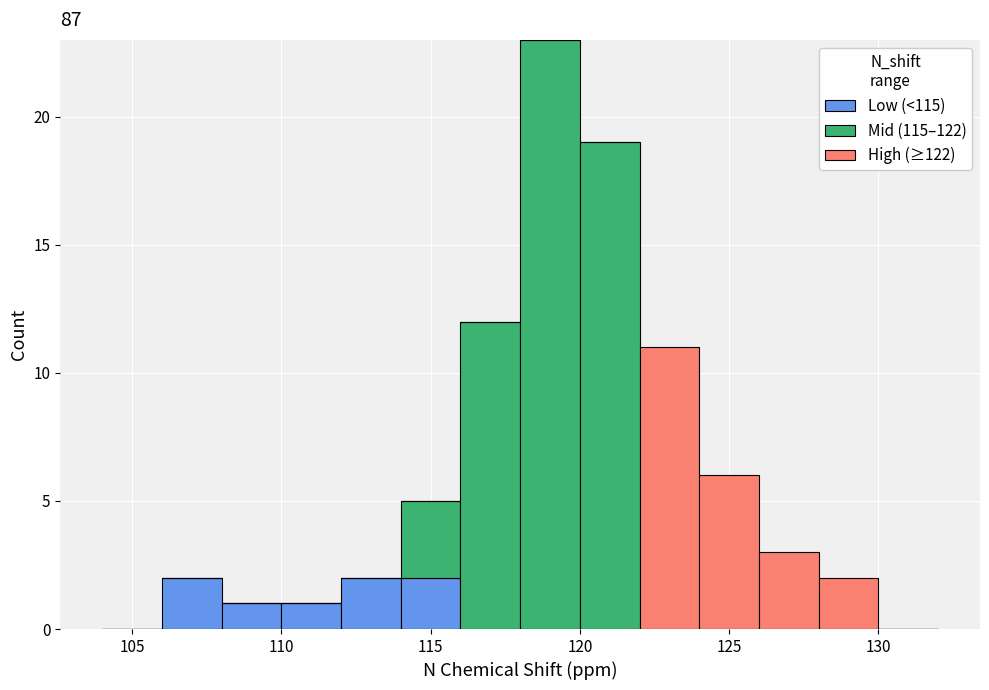

Which range on the x-axis has the tallest stacked bar (by total height)?

118 to 120